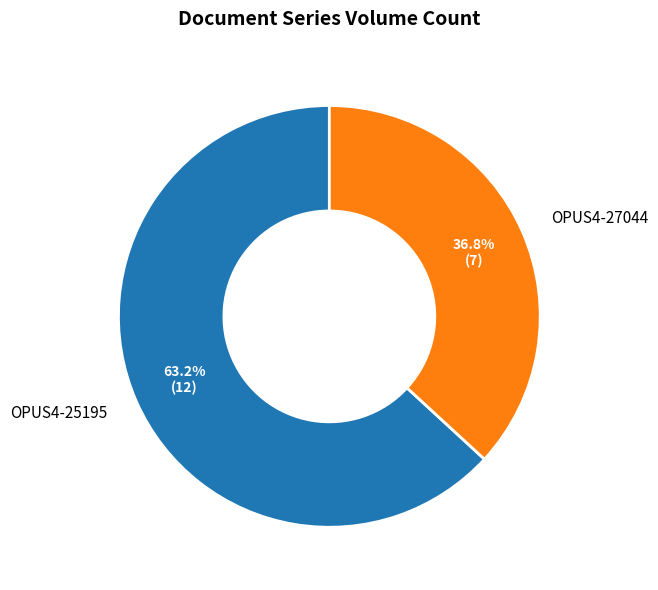

To the nearest percent, what is the difference between the largest and smallest slice percentages?

26%